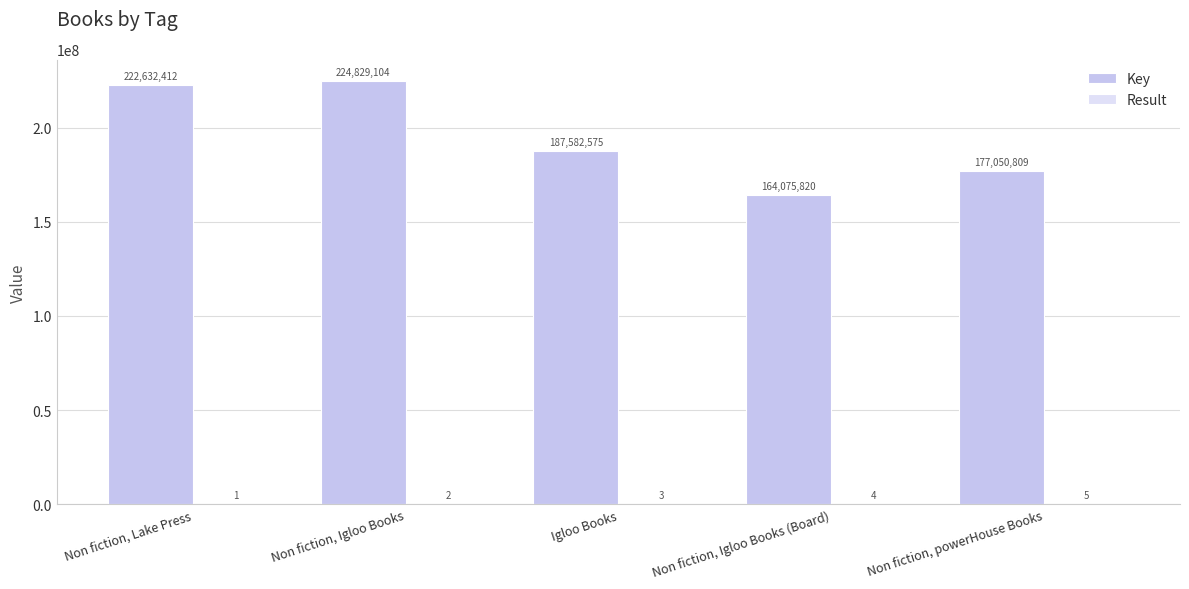

What is the label of the 5th bar from the right?

Non fiction, Lake Press